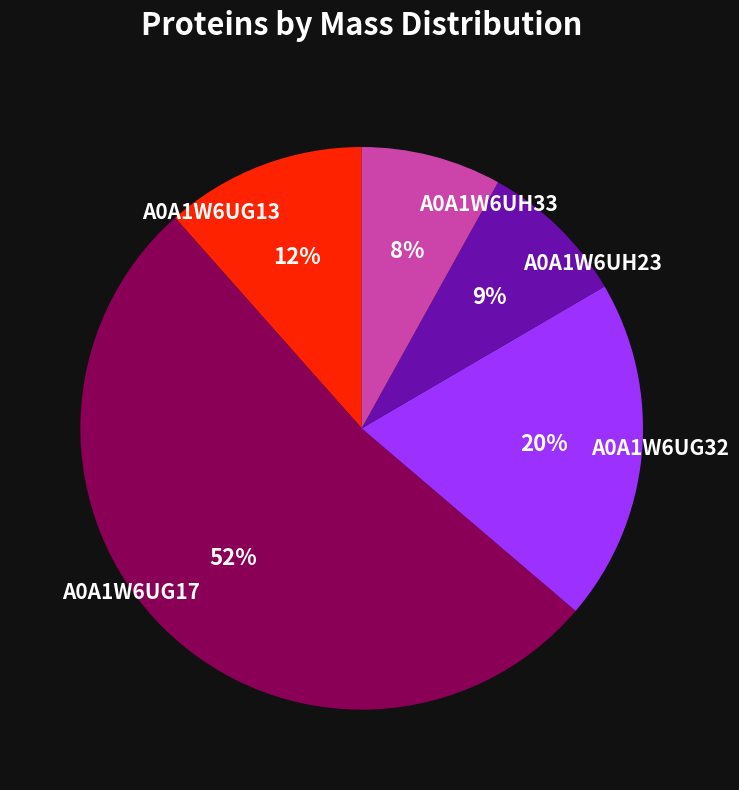

Combined, do A0A1W6UG32 and A0A1W6UG17 account for over 50%?

Yes